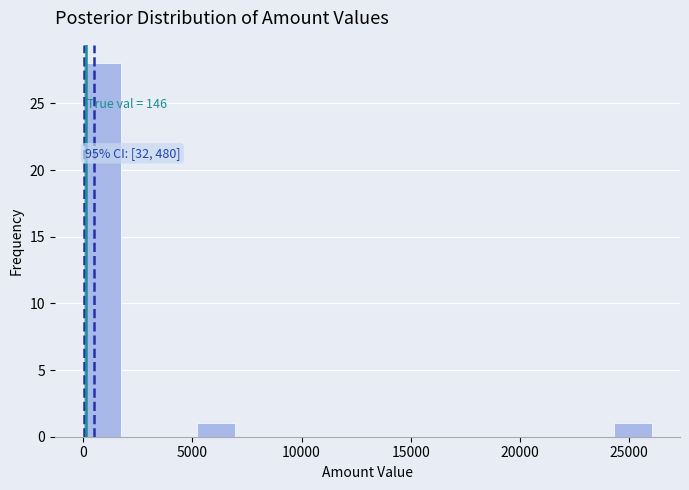

Around what value on the x-axis is the tallest bar? Give the approximate position of its centre, as read against the axis.

1000